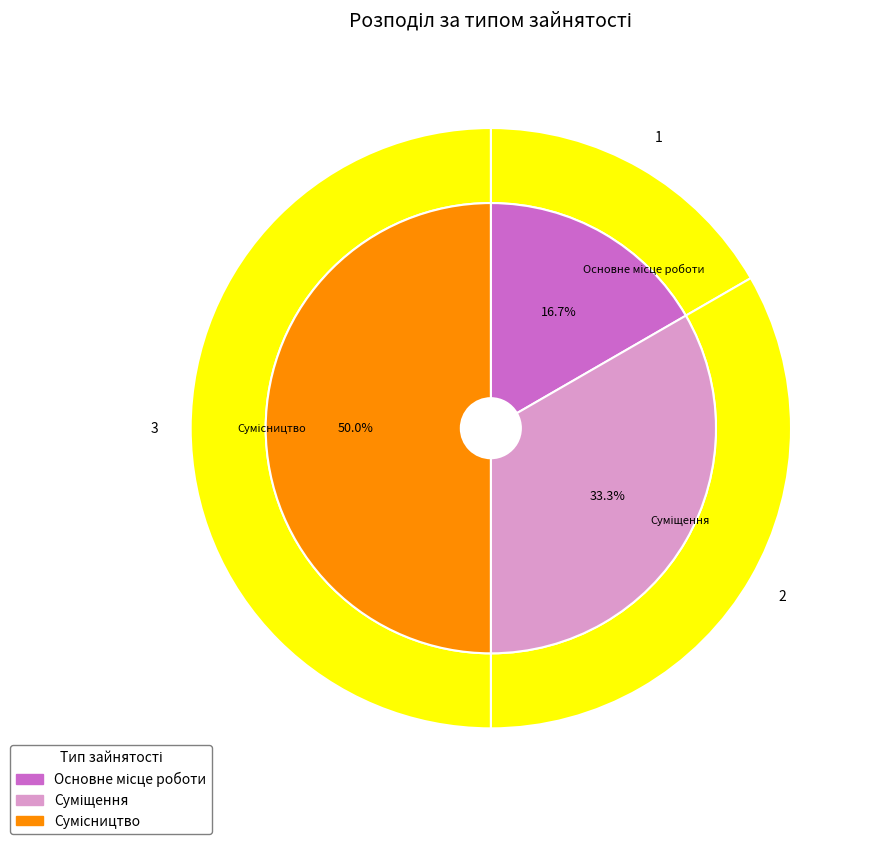

Between Суміщення and Сумісництво, which is larger?

Сумісництво